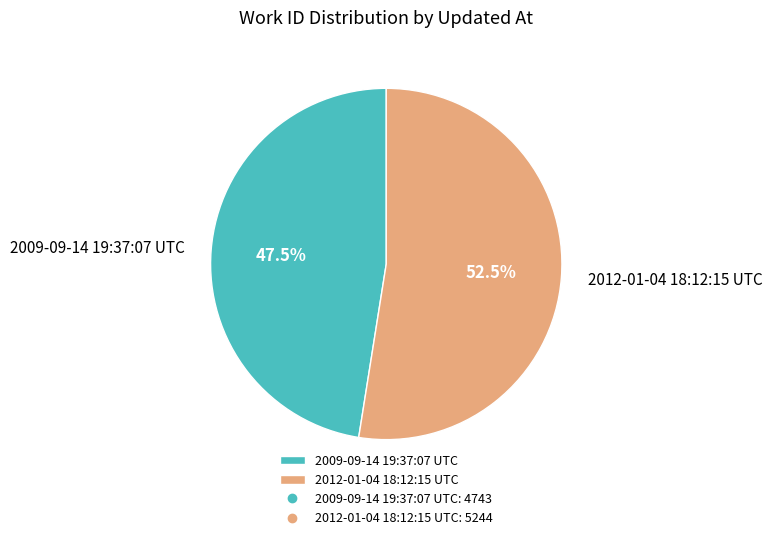

Between 2012-01-04 18:12:15 UTC and 2009-09-14 19:37:07 UTC, which is larger?

2012-01-04 18:12:15 UTC